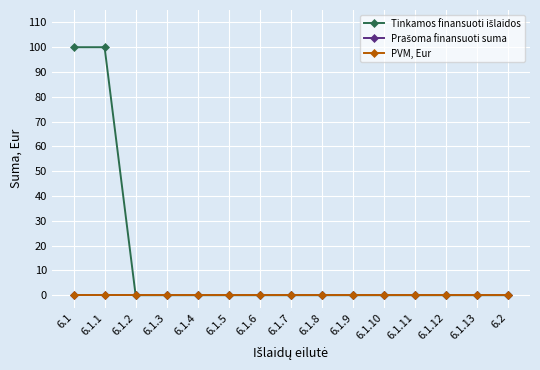

At which category does the chart reach its peak across all series?

6.1